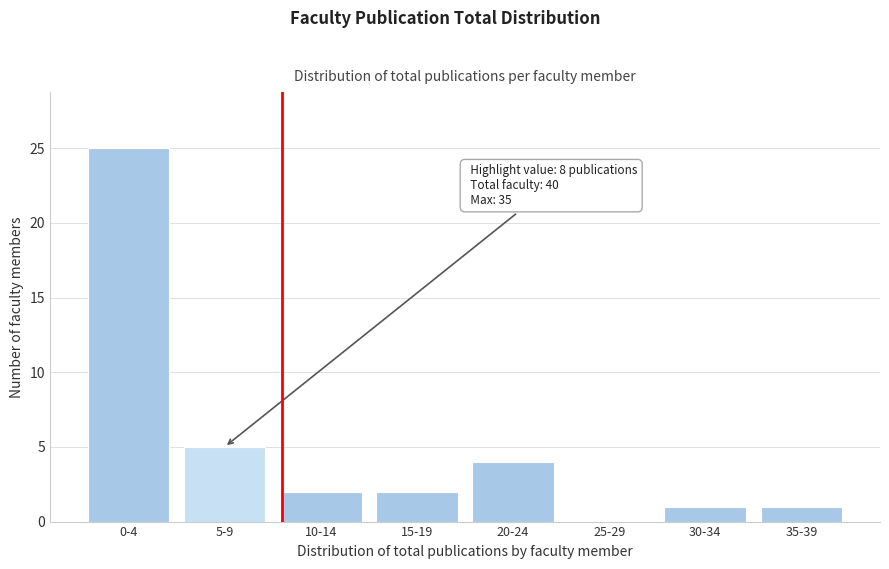

Reading right to left, what are all the values shown in this chart?

35-39=1	30-34=1	25-29=0	20-24=4	15-19=2	10-14=2	5-9=5	0-4=25